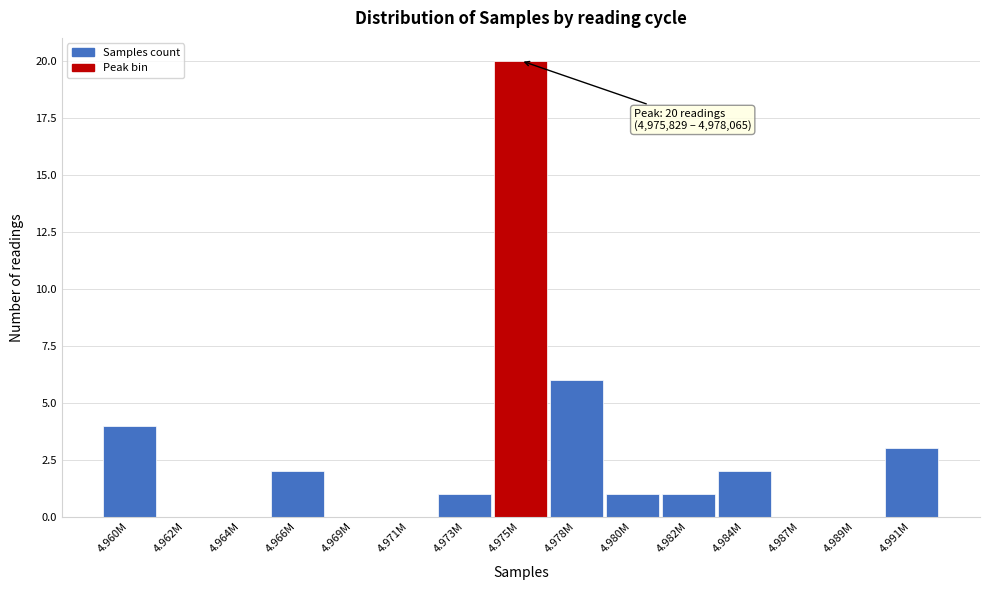

Reading left to right, what are all the values shown in this chart?

4.960M=4	4.962M=0	4.964M=0	4.966M=2	4.969M=0	4.971M=0	4.973M=1	4.975M=20	4.978M=6	4.980M=1	4.982M=1	4.984M=2	4.987M=0	4.989M=0	4.991M=3